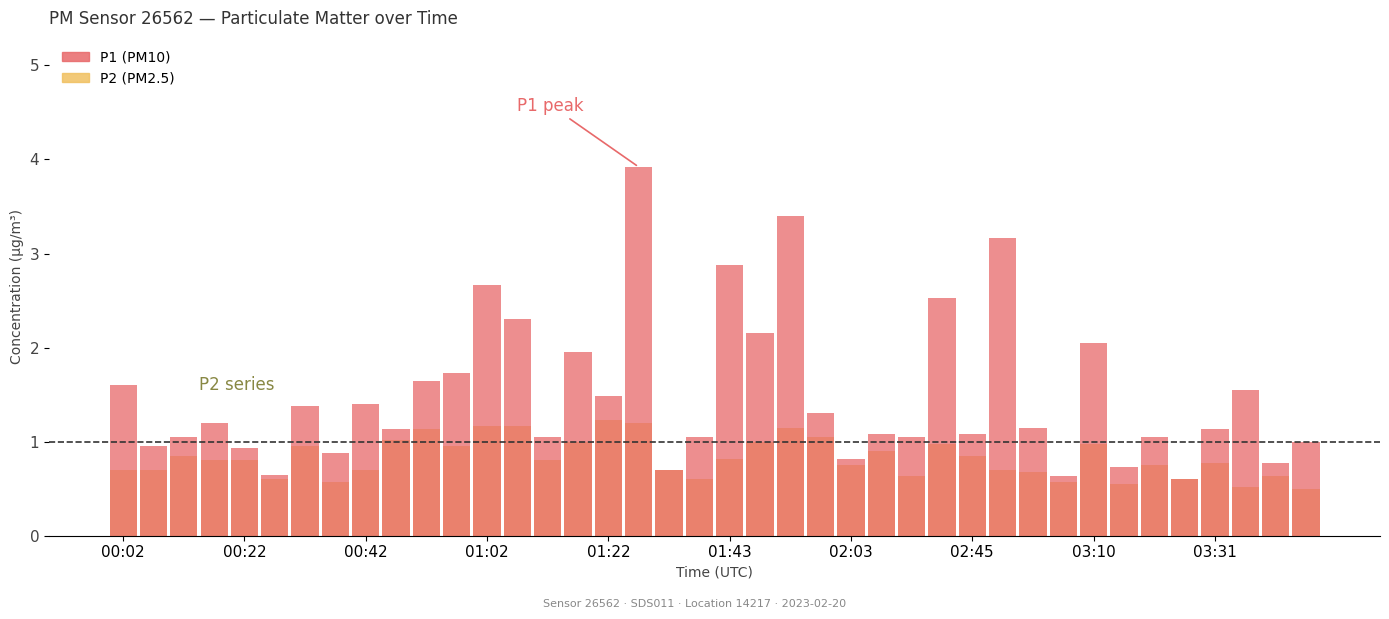

At how many categories does at least one series exceed 2?

9